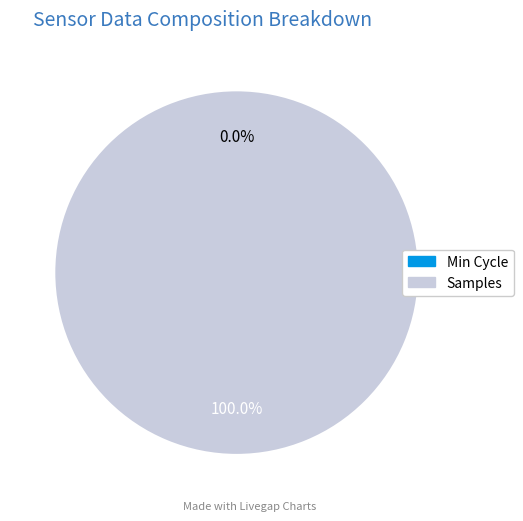

Does any single category account for the majority?

Yes